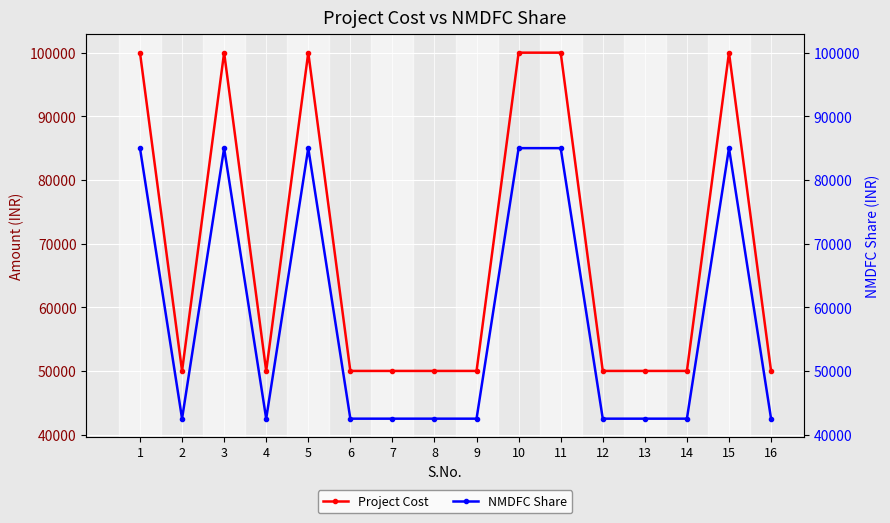

Between 7 and 13, which series saw the biggest shift?

Project Cost